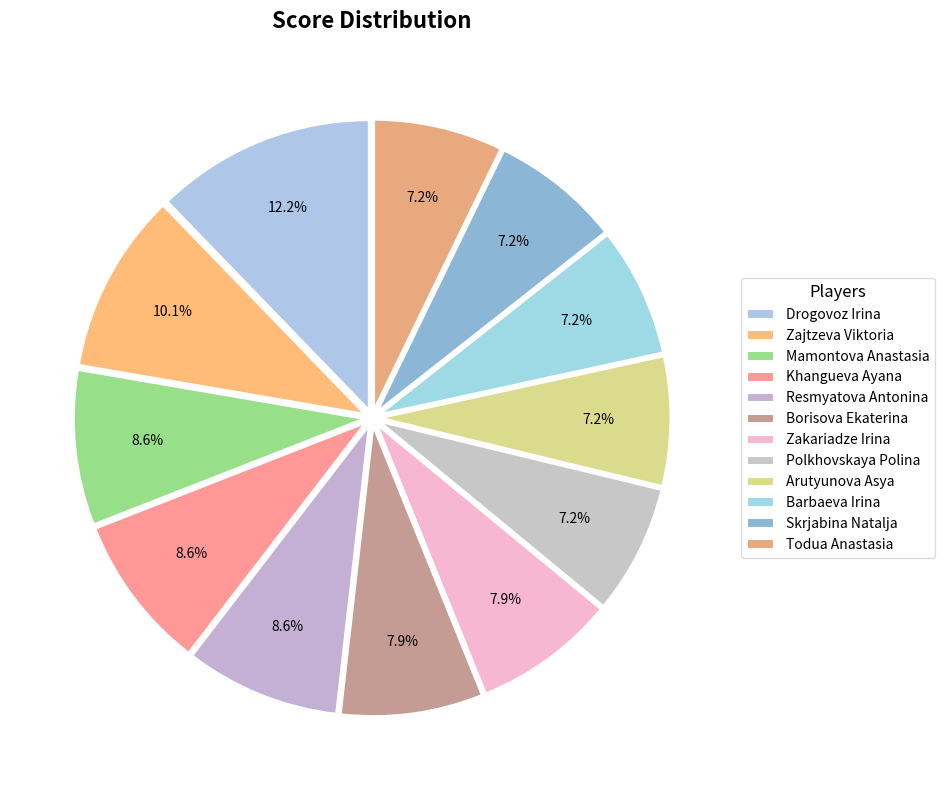

Which category has the biggest portion of the pie?

Drogovoz Irina